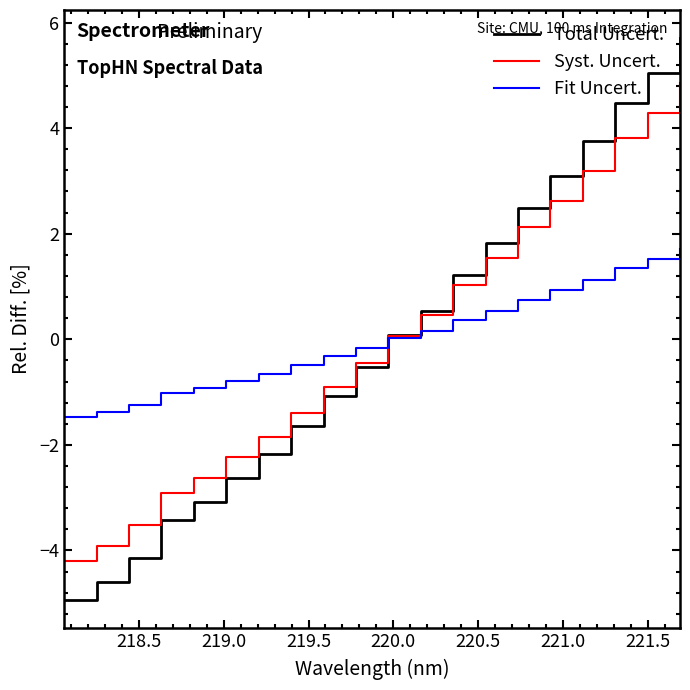

List the series in order of their peak value, highest first.

Total Uncert., Syst. Uncert., Fit Uncert.